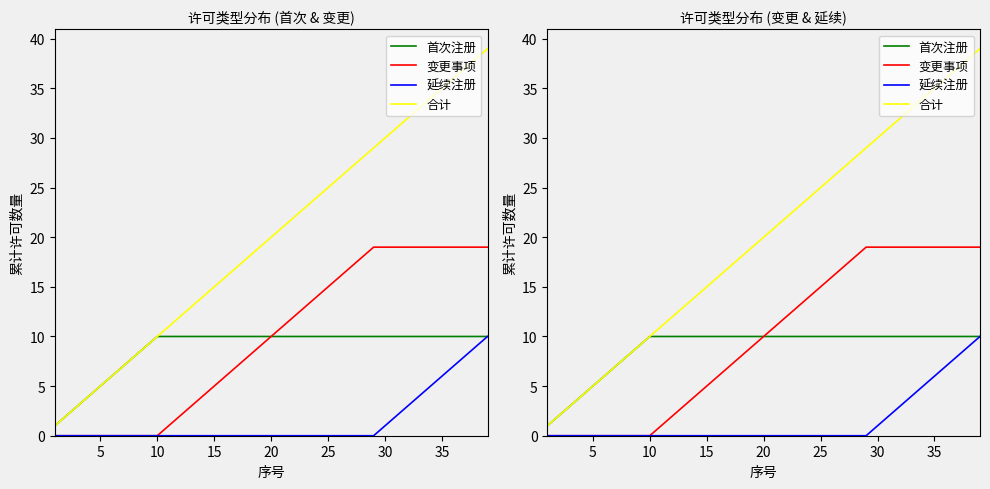

Where does the 变更事项 series first go above 10?

20